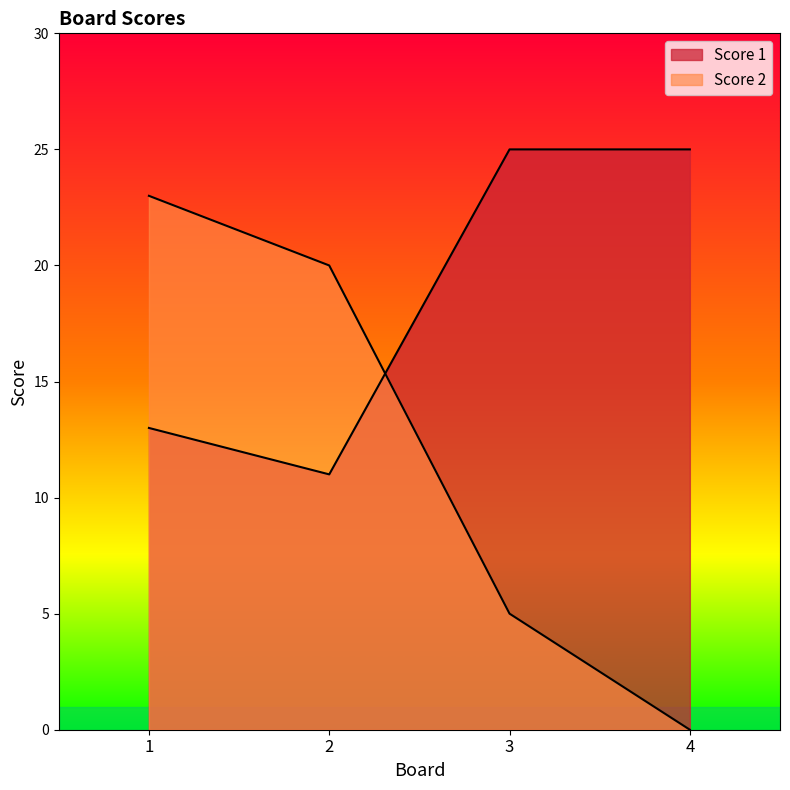

What is the average value of the Score 1 series?

18